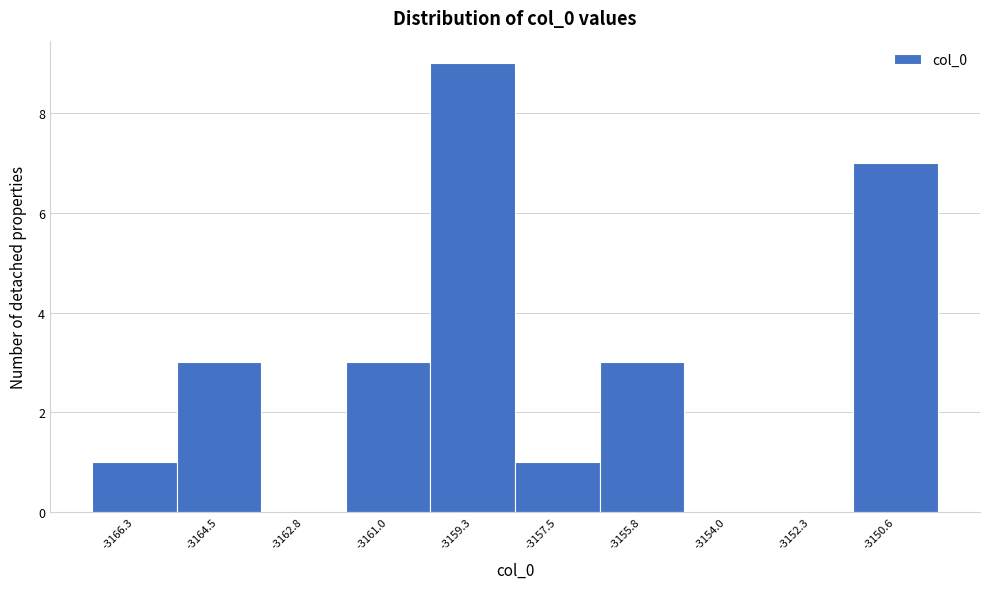

Reading left to right, list all the values displayed in this chart.

-3166.3=1	-3164.5=3	-3162.8=0	-3161.0=3	-3159.3=9	-3157.5=1	-3155.8=3	-3154.0=0	-3152.3=0	-3150.6=7